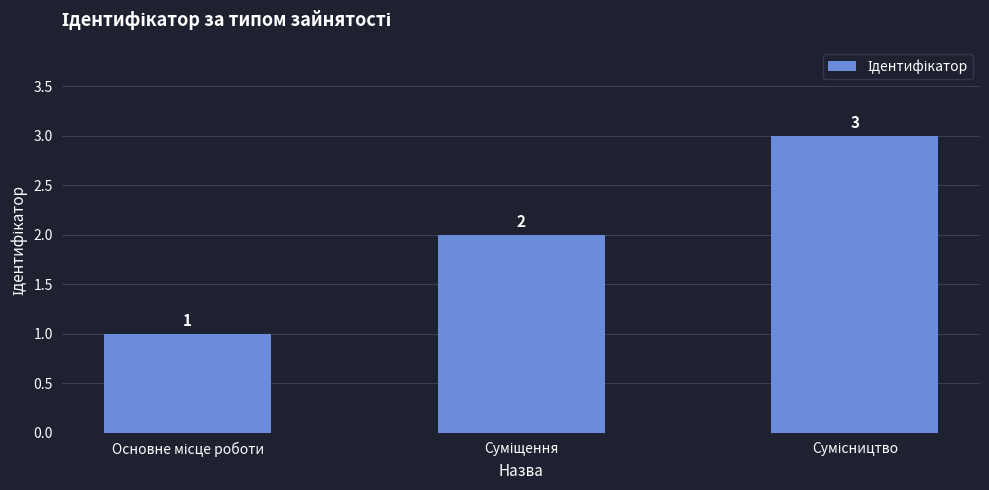

What is the sum of all values?

6